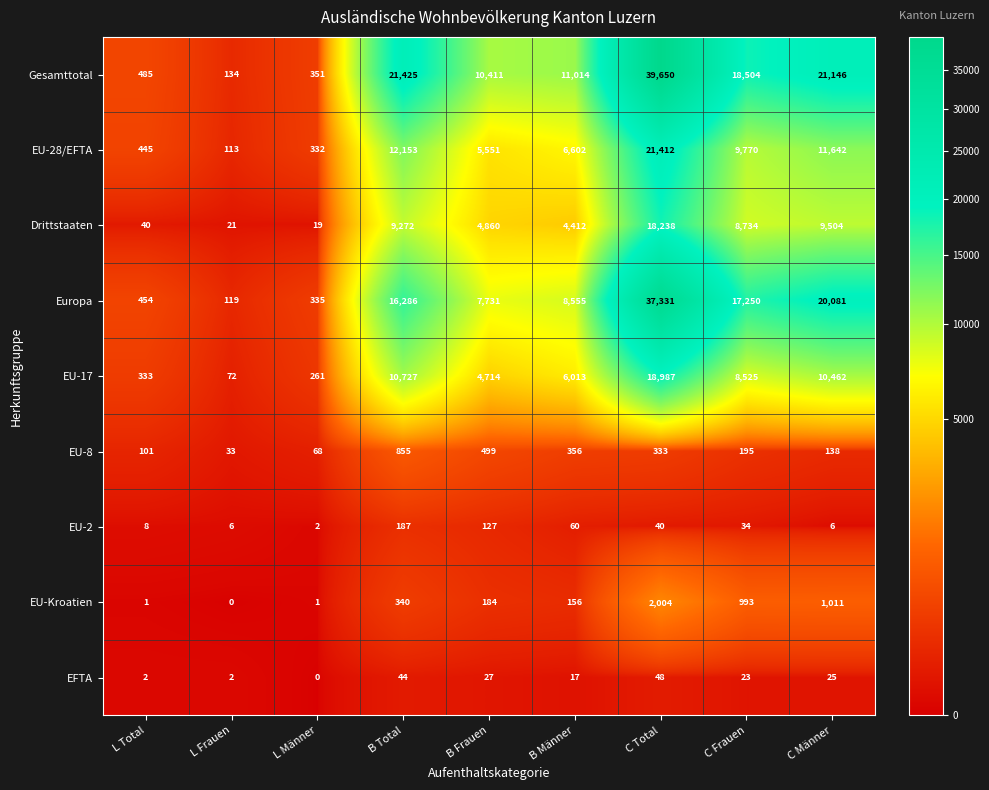

At how many categories does at least one series exceed 809?

6